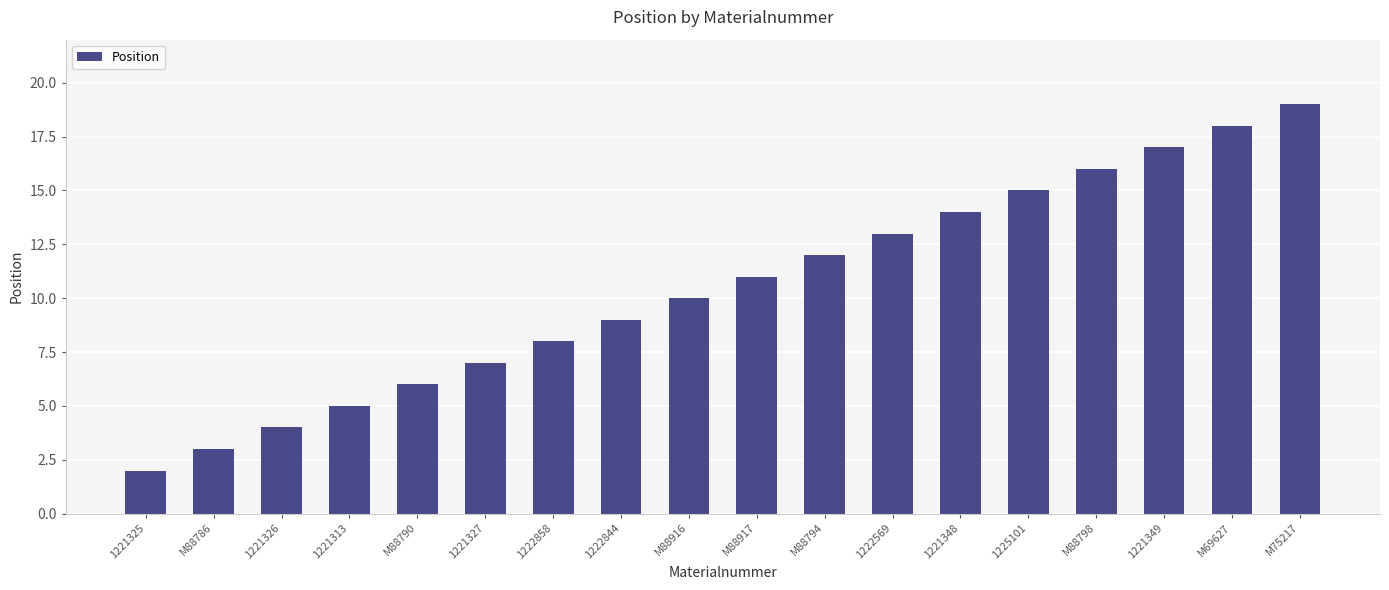

What is the value of the 18th bar from the left?

19